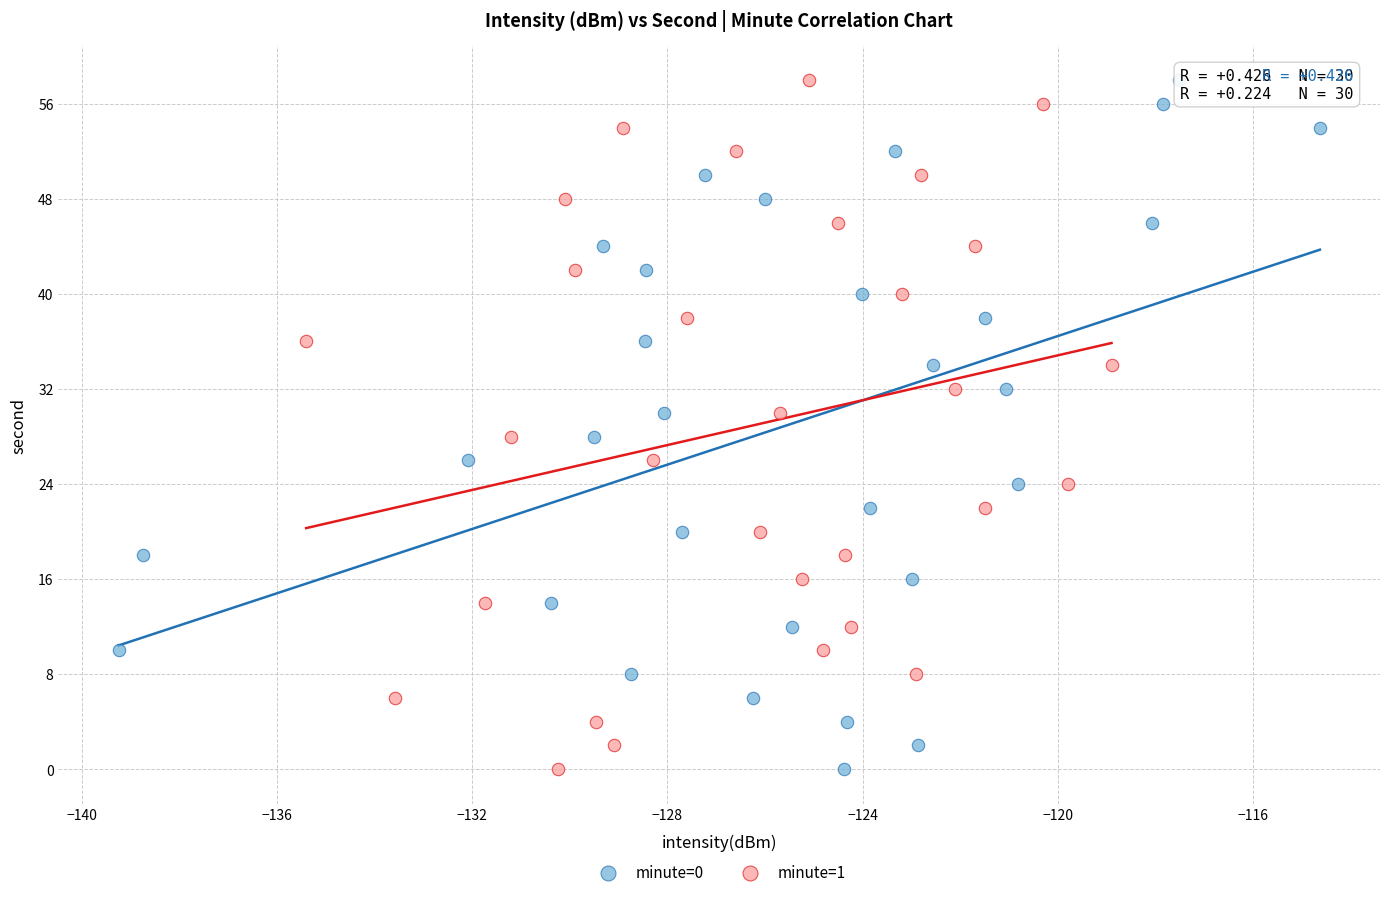

What are all the series names shown in the legend?

minute=0, minute=1